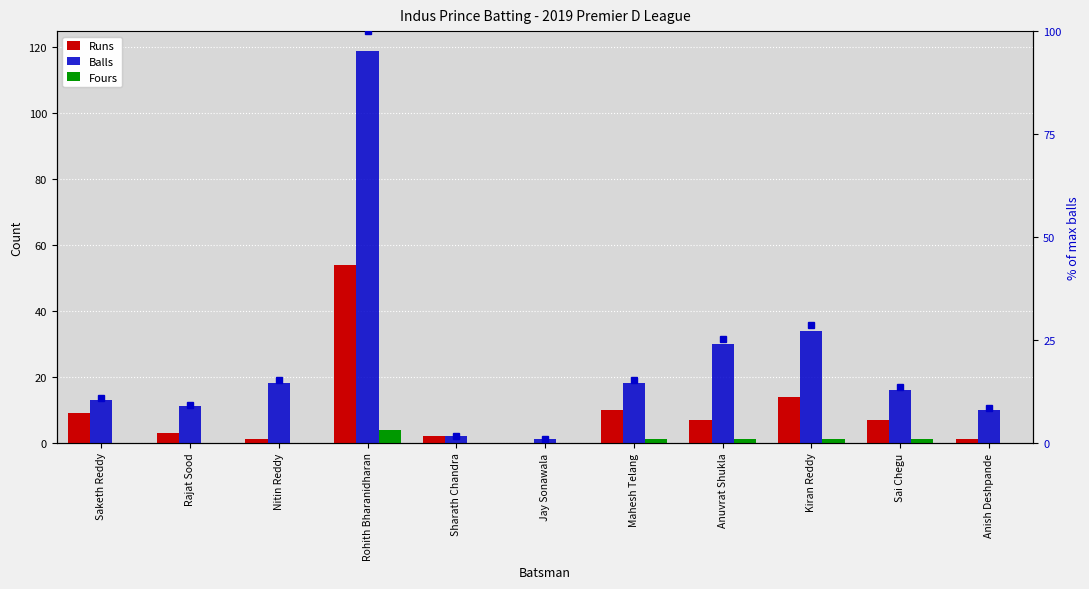

At how many categories does at least one series exceed 94?

1